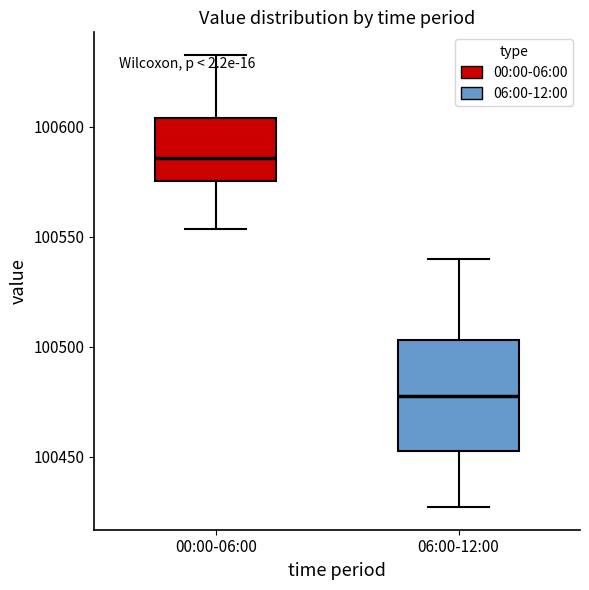

Reading left to right, read every box against the y-axis: the position of its median line, the range the box covers, and the ends of its whiskers. The values are not printed on the chart, so give them approximately, as read against the axis.

00:00-06:00: median 100585, box 100575 to 100605, whiskers 100555 to 100635
06:00-12:00: median 100480, box 100455 to 100505, whiskers 100425 to 100540